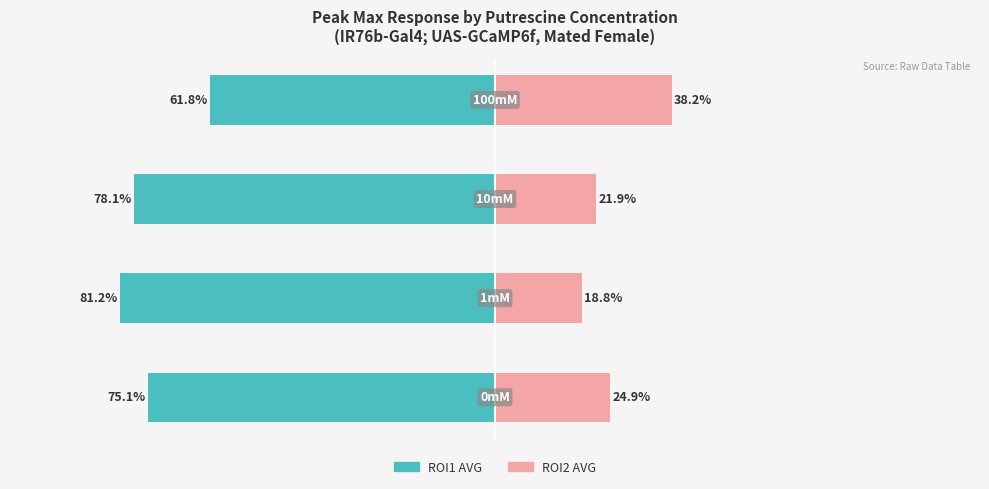

How many groups of bars are there?

4